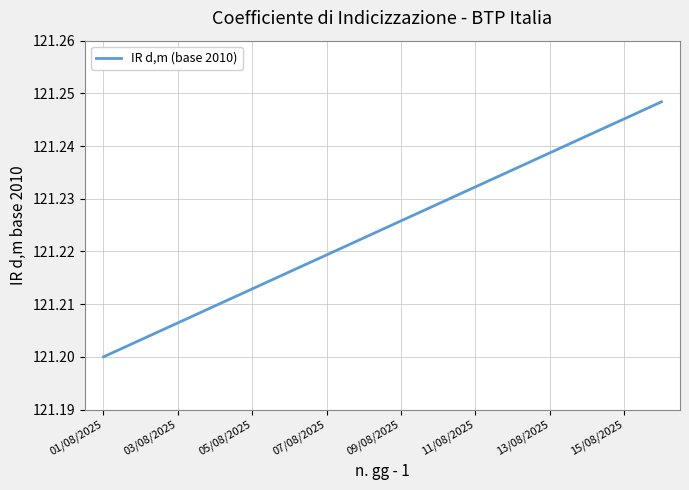

Reading left to right, what are all the values shown in this chart?

121.2	121.2	121.2	121.2	121.2	121.2	121.2	121.2	121.2	121.2	121.2	121.2	121.2	121.2	121.2	121.2